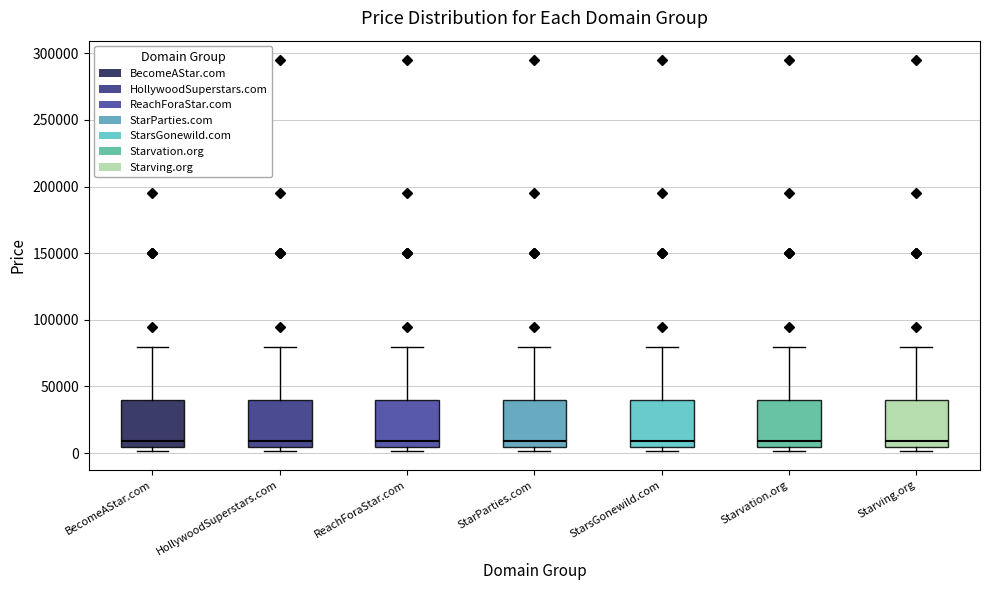

Where does the median line of the box for ReachForaStar.com sit on the y-axis? The values are not printed on the chart, so give them approximately, as read against the axis.

10000